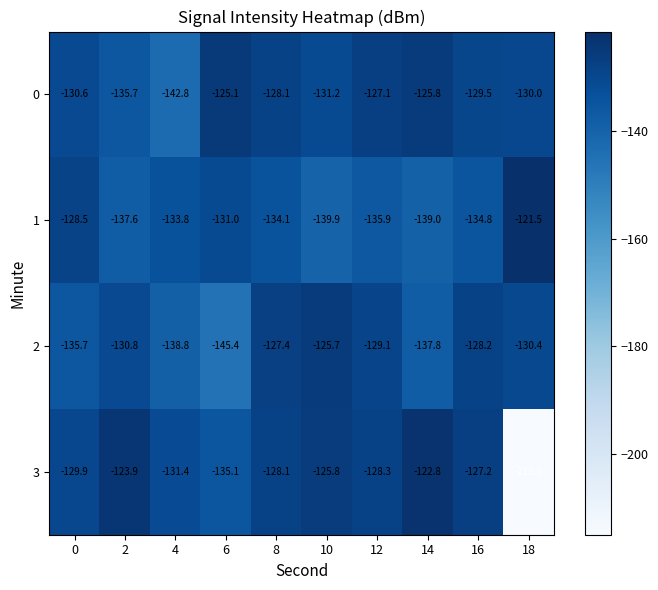

True or false: 0 has a value of -125.8 at 14.

True